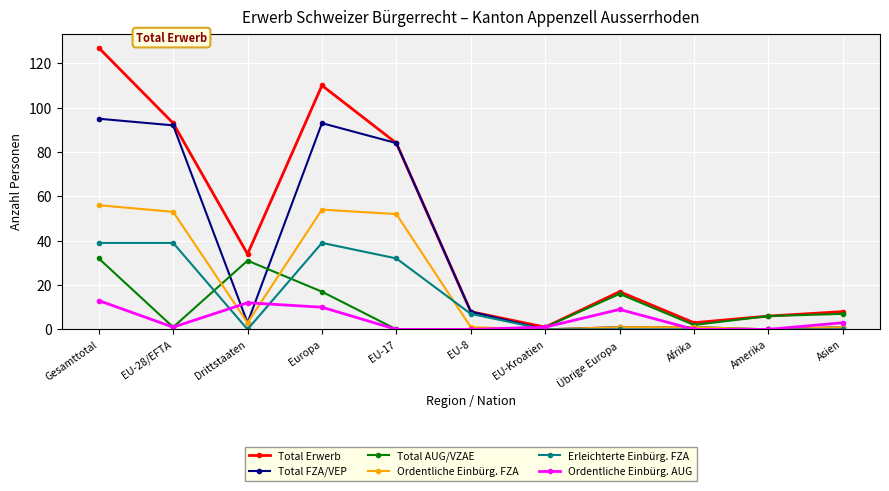

The value of Total FZA/VEP at Amerika is 0. True or false?

True